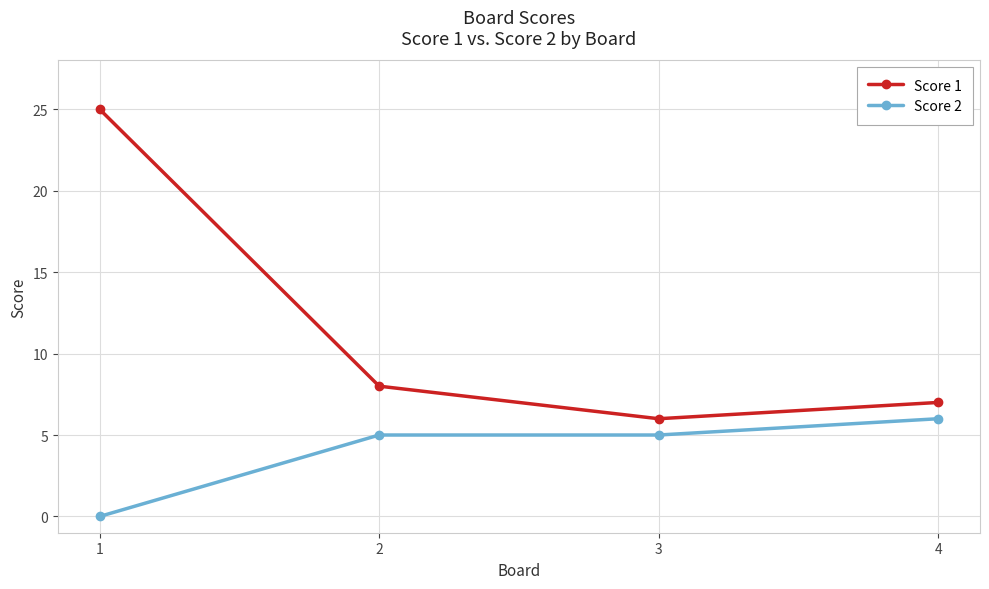

Reading left to right, list all the values displayed in this chart.

Score 1: 25	8	6	7
Score 2: 0	5	5	6